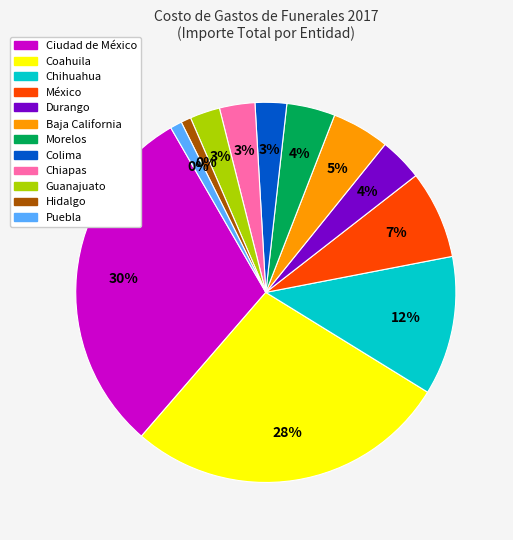

To the nearest percent, what is the average slice percentage?

8%